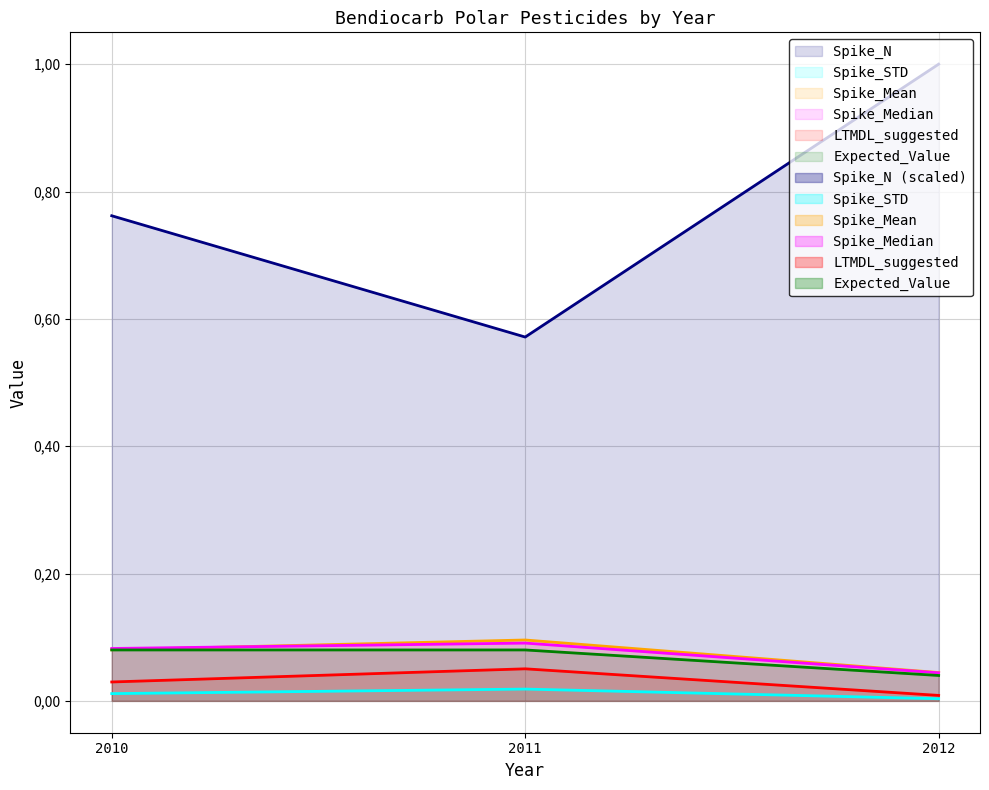

What is the difference between the second highest and minimum values in the Spike_N series?

0.2